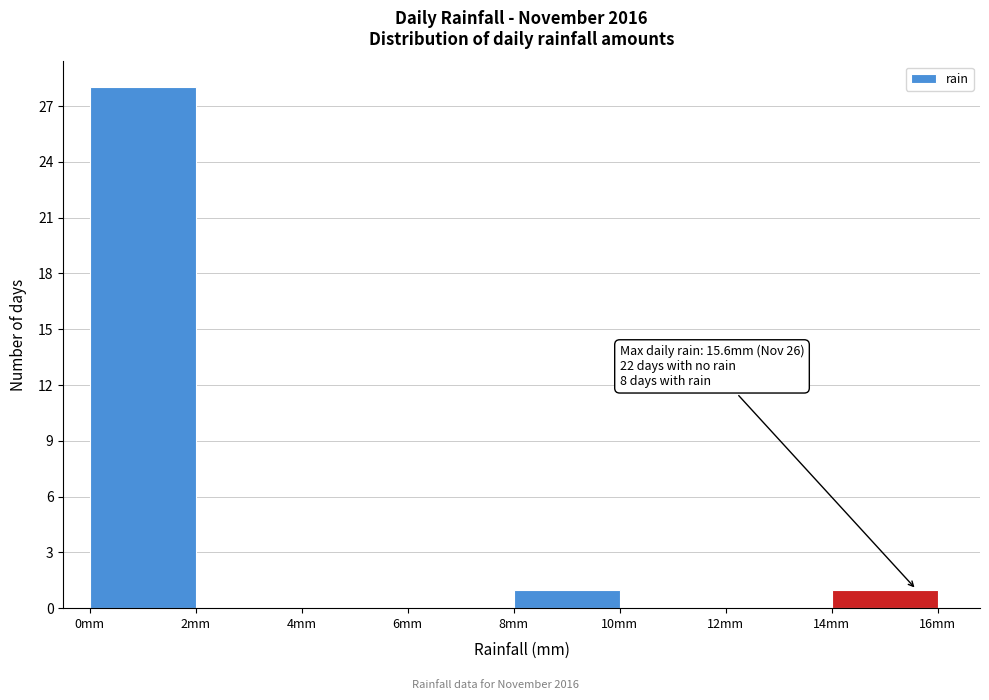

Which range on the x-axis has the tallest bar?

0 to 2